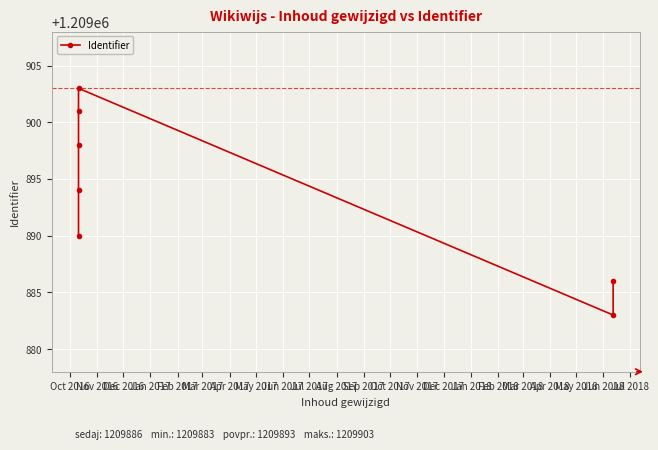

True or false: the data shows 1209890 at Oct 2016.

True